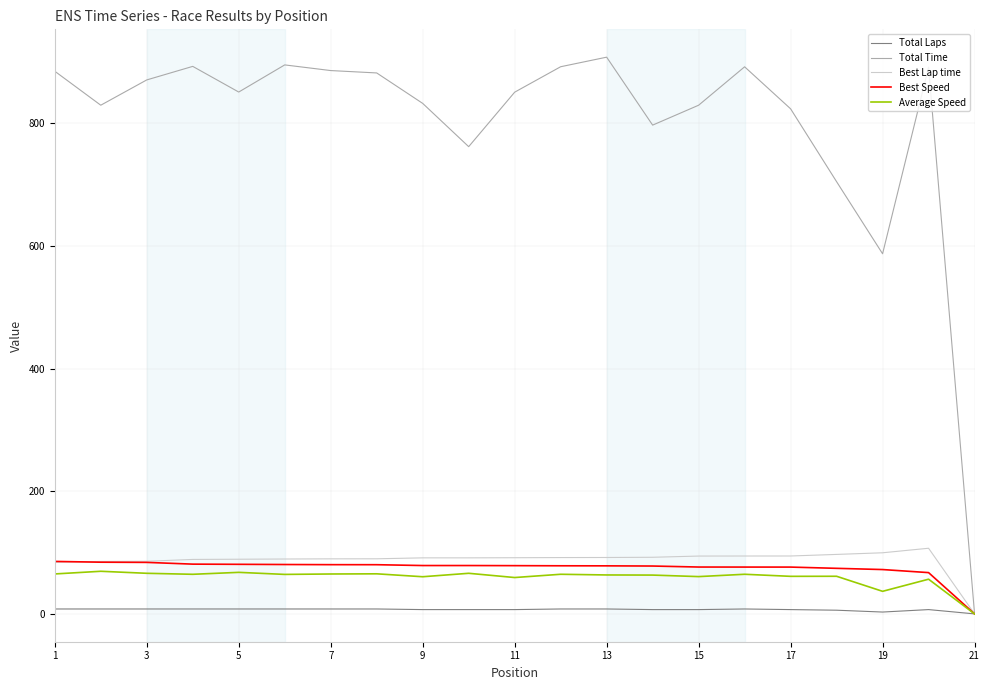

Which series has the largest range (max minus min)?

Total Time